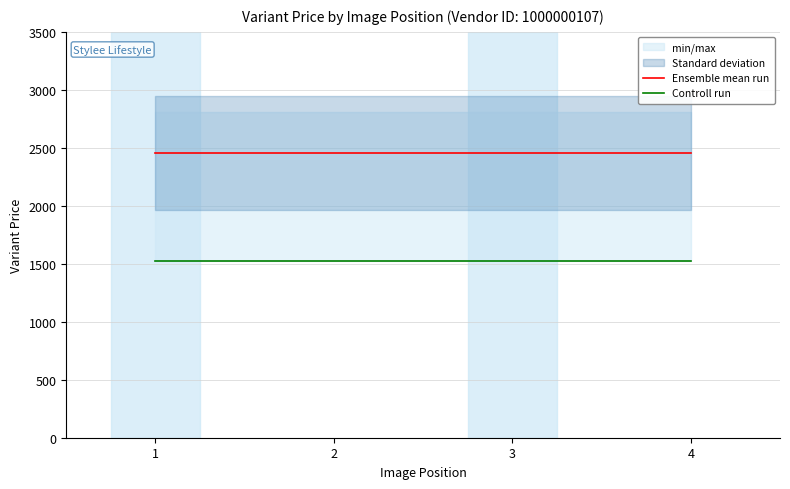

True or false: Controll run has a value of 2549.6 at 1.

False